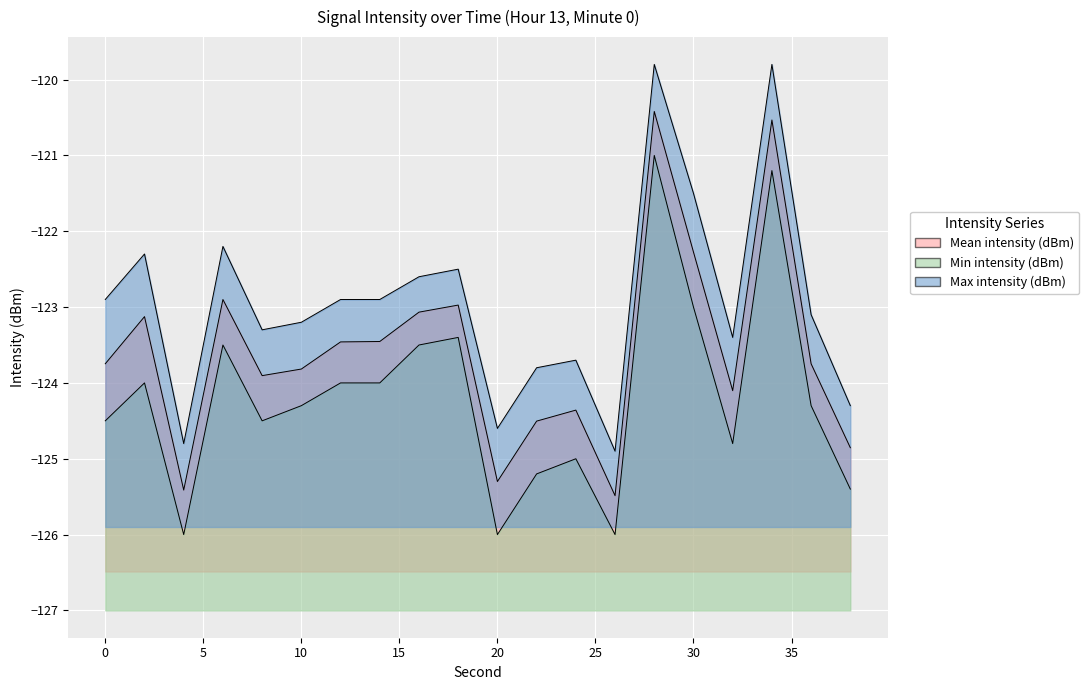

Reading right to left, what are all the values shown in this chart?

Mean intensity (dBm): 38=-124.9	36=-123.7	34=-120.5	32=-124.1	30=-122.3	28=-120.4	26=-125.5	24=-124.4	22=-124.5	20=-125.3	18=-123.0	16=-123.1	14=-123.5	12=-123.5	10=-123.8	8=-123.9	6=-122.9	4=-125.4	2=-123.1	0=-123.7
Min intensity (dBm): 38=-125.4	36=-124.3	34=-121.2	32=-124.8	30=-123.0	28=-121.0	26=-126.0	24=-125.0	22=-125.2	20=-126.0	18=-123.4	16=-123.5	14=-124.0	12=-124.0	10=-124.3	8=-124.5	6=-123.5	4=-126.0	2=-124.0	0=-124.5
Max intensity (dBm): 38=-124.3	36=-123.1	34=-119.8	32=-123.4	30=-121.5	28=-119.8	26=-124.9	24=-123.7	22=-123.8	20=-124.6	18=-122.5	16=-122.6	14=-122.9	12=-122.9	10=-123.2	8=-123.3	6=-122.2	4=-124.8	2=-122.3	0=-122.9